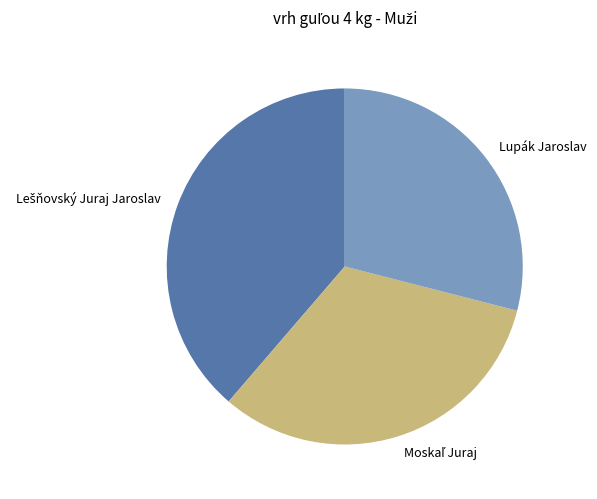

How many slices are in this pie chart?

3